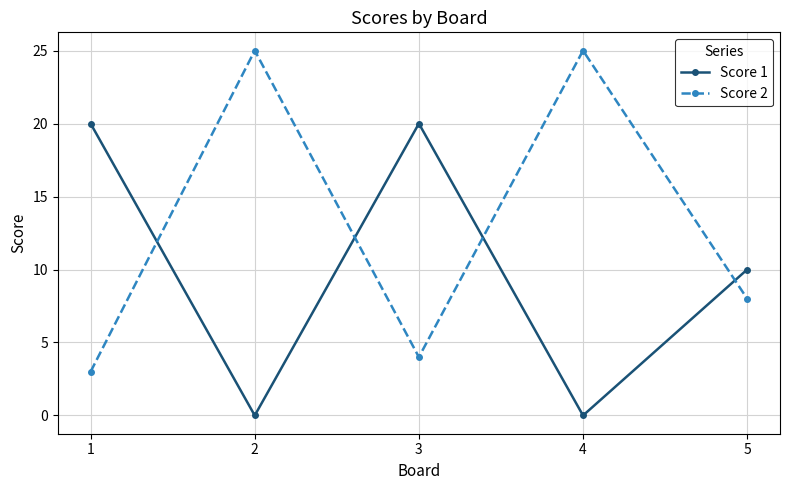

What is the maximum value shown in the chart?

25